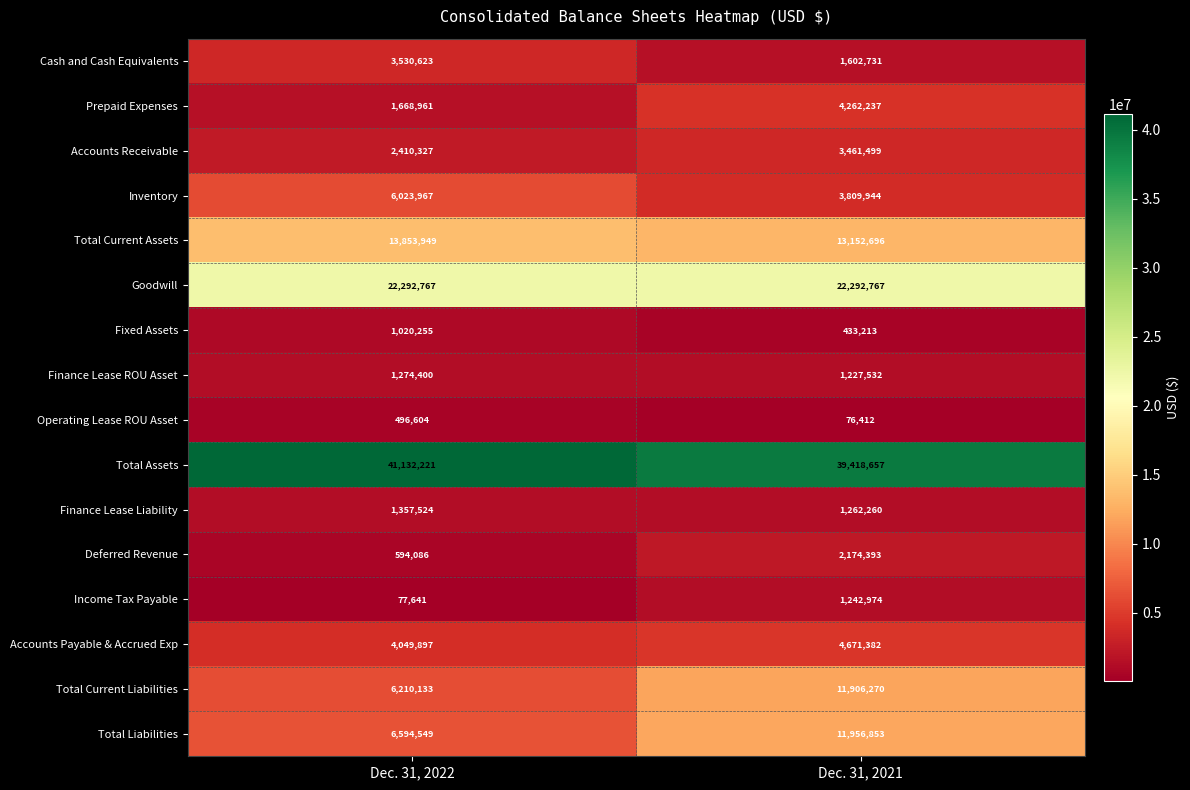

Which series has the largest total across all categories?

Total Assets